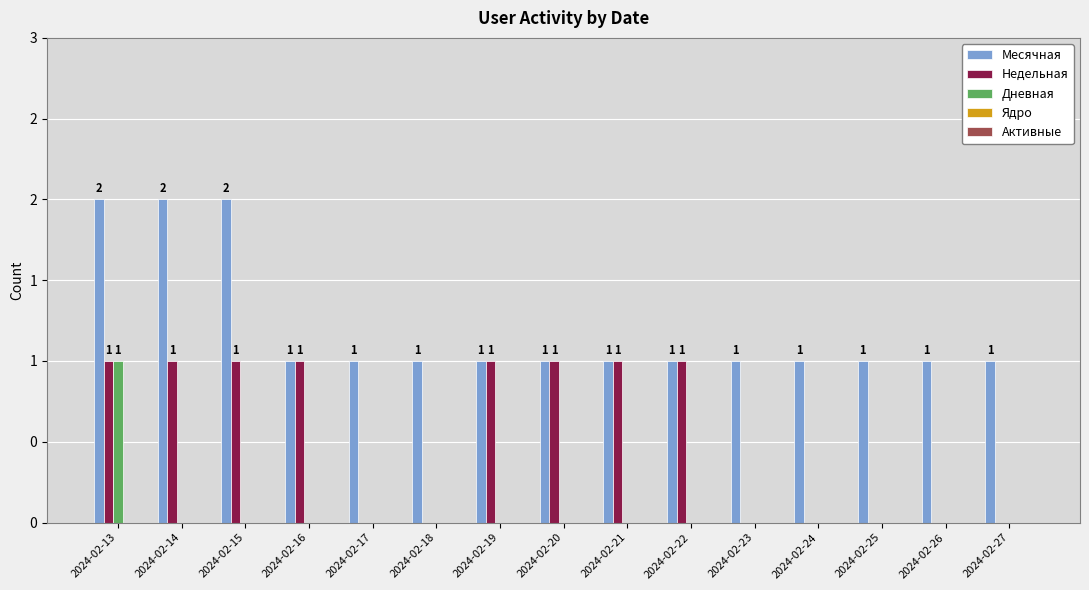

What is the average value of the Месячная series?

1